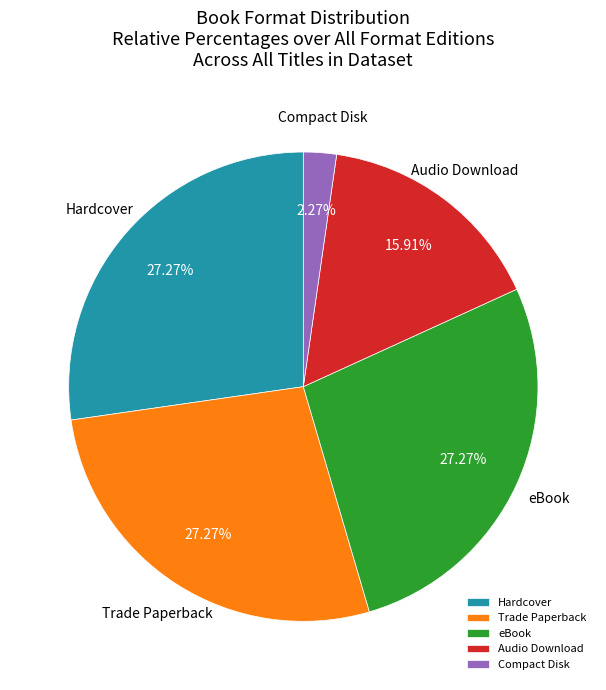

Combined, do Hardcover and Trade Paperback account for over 50%?

Yes